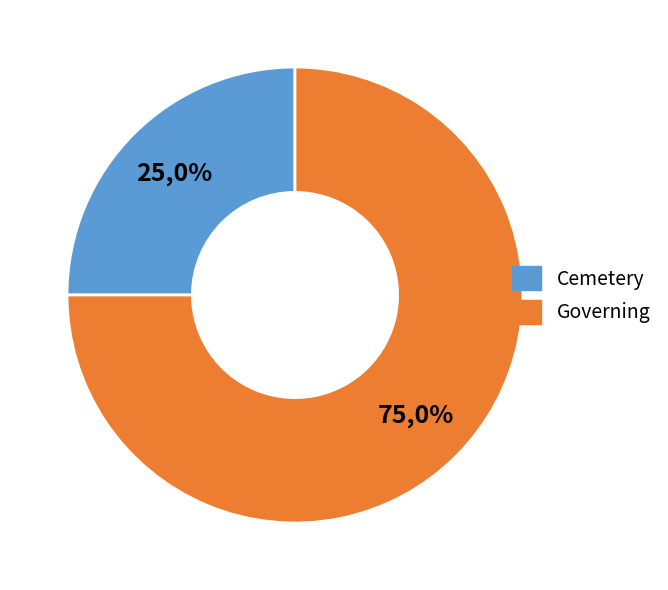

What percentage do Cemetery and Governing together represent?

100.0%